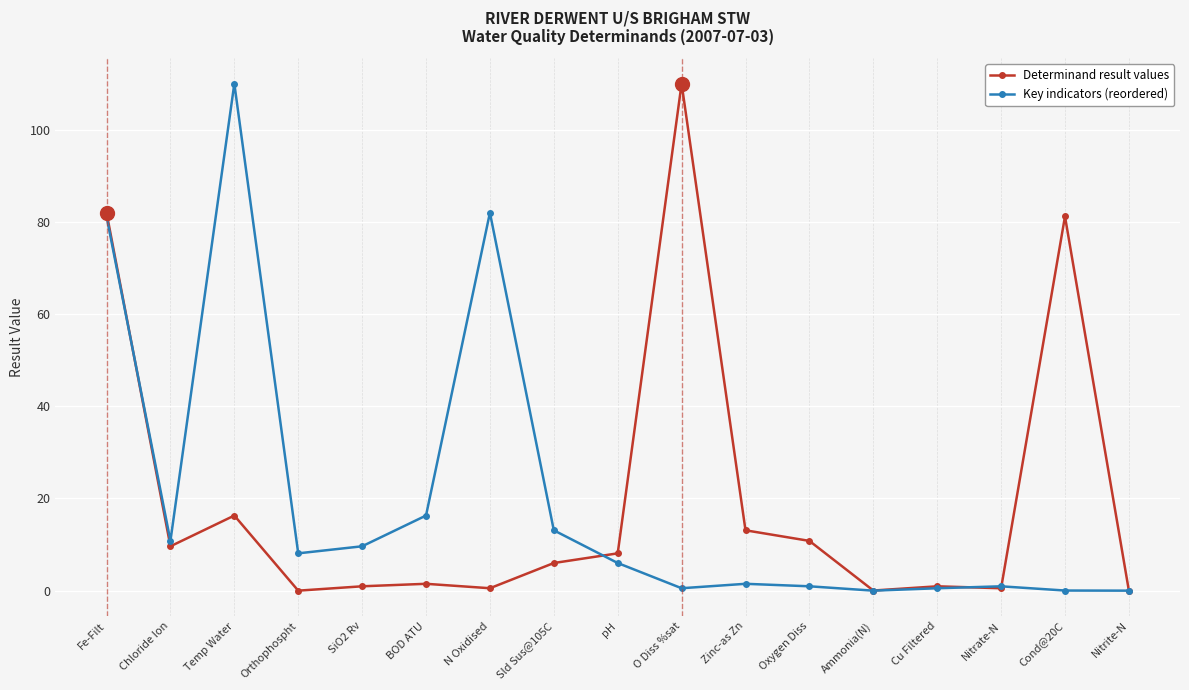

The value of Determinand result values at Oxygen Diss is 10.8. True or false?

True